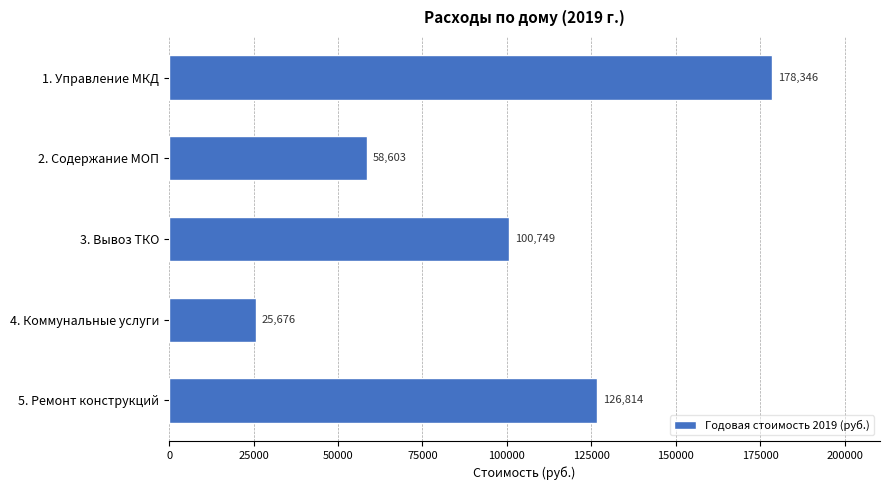

Where is the data nearest to the value 102011?

3. Вывоз ТКО